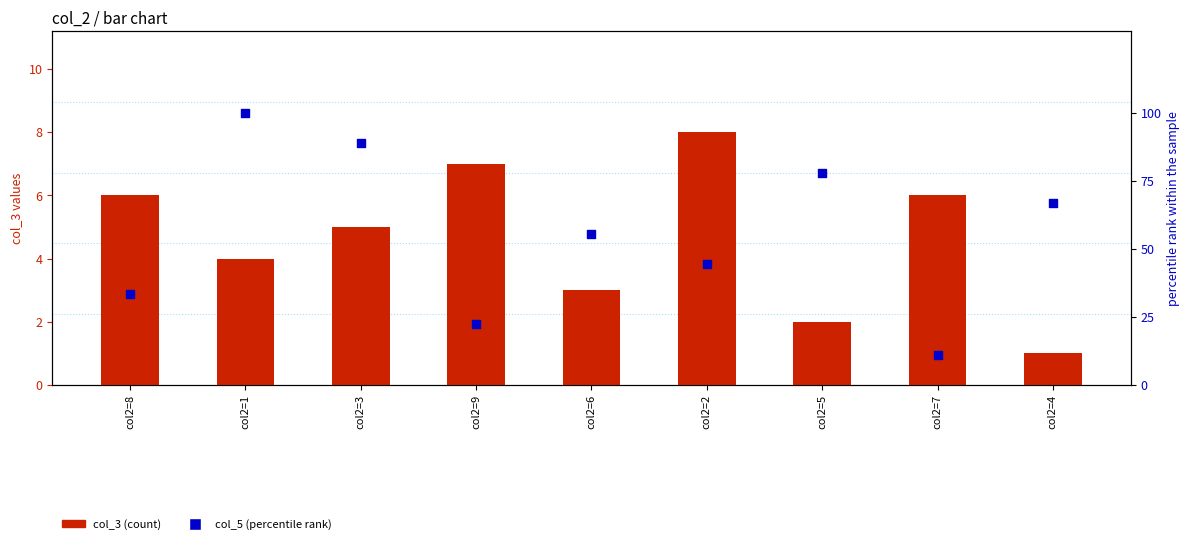

What are all the series names shown in the legend?

col_3 (count), col_5 (percentile rank)